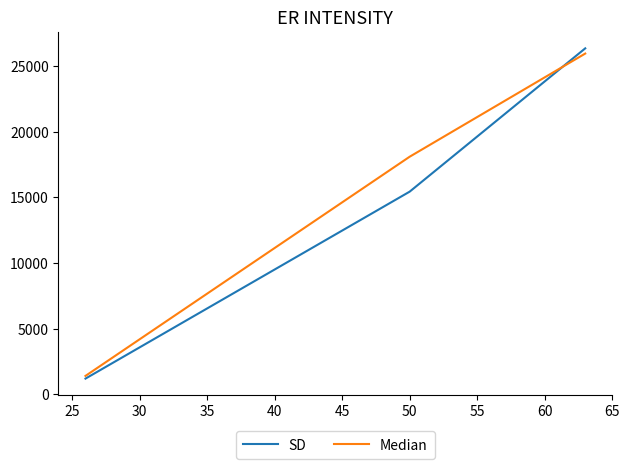

What is the smallest value displayed?

1187.5